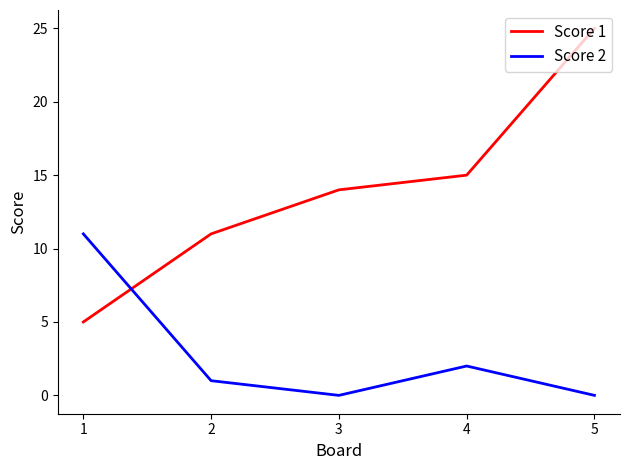

At which label is Score 2 closest to 5?

4